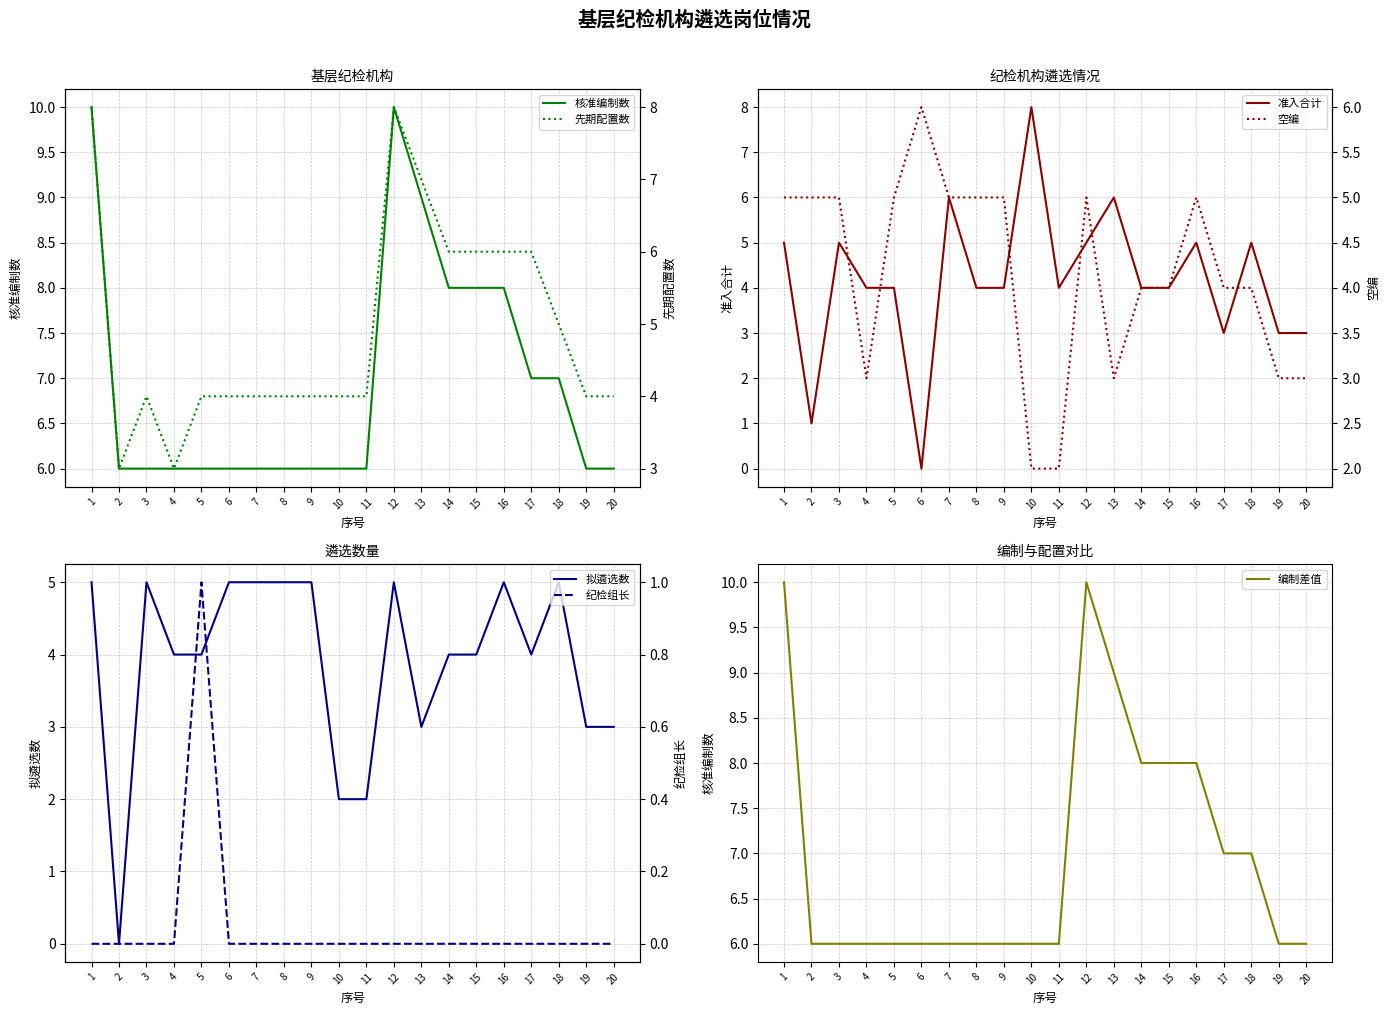

Reading left to right, what are all the values shown in this chart?

核准编制数: 10	6	6	6	6	6	6	6	6	6	6	10	9	8	8	8	7	7	6	6
先期配置数: 8	3	4	3	4	4	4	4	4	4	4	8	7	6	6	6	6	5	4	4
准入合计: 5	1	5	4	4	0	6	4	4	8	4	5	6	4	4	5	3	5	3	3
空编: 5	5	5	3	5	6	5	5	5	2	2	5	3	4	4	5	4	4	3	3
拟遴选数: 5	0	5	4	4	5	5	5	5	2	2	5	3	4	4	5	4	5	3	3
纪检组长: 0	0	0	0	1	0	0	0	0	0	0	0	0	0	0	0	0	0	0	0